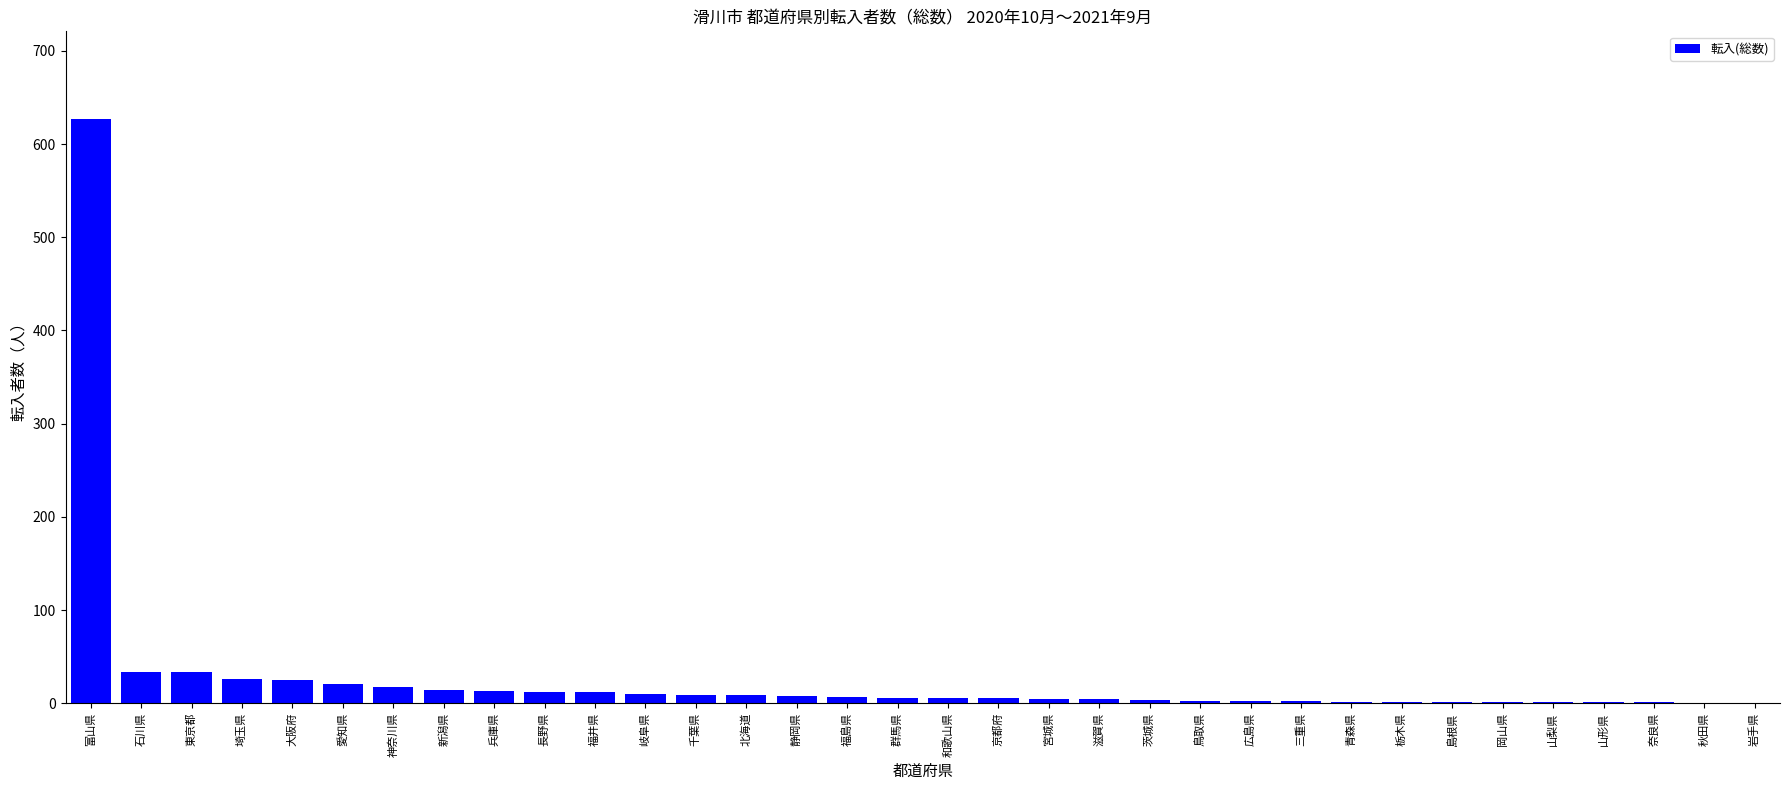

Which has a higher value, 大阪府 or 茨城県?

大阪府